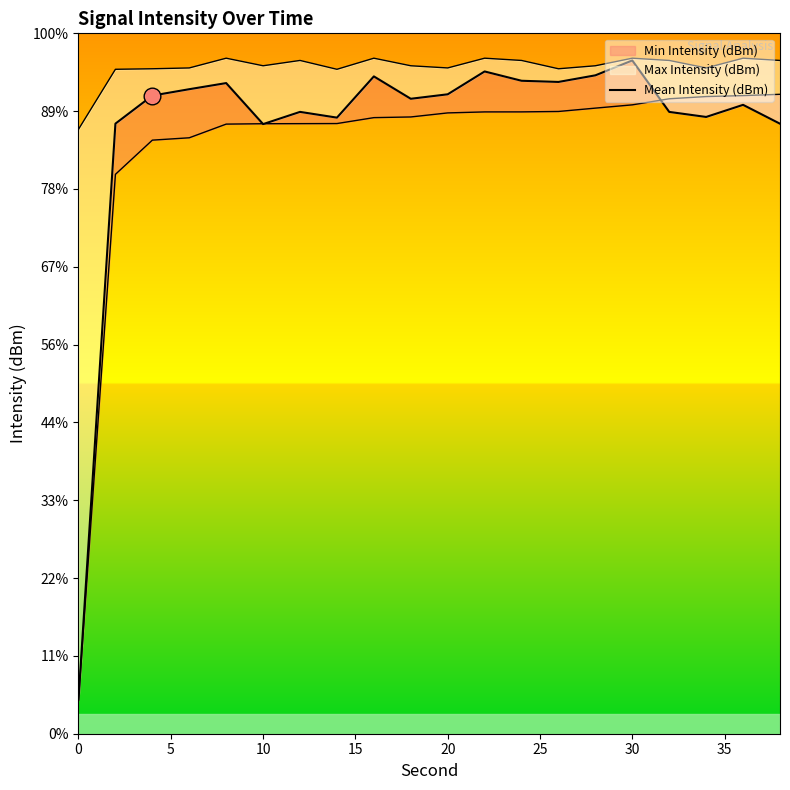

How many lines are shown in the chart?

1